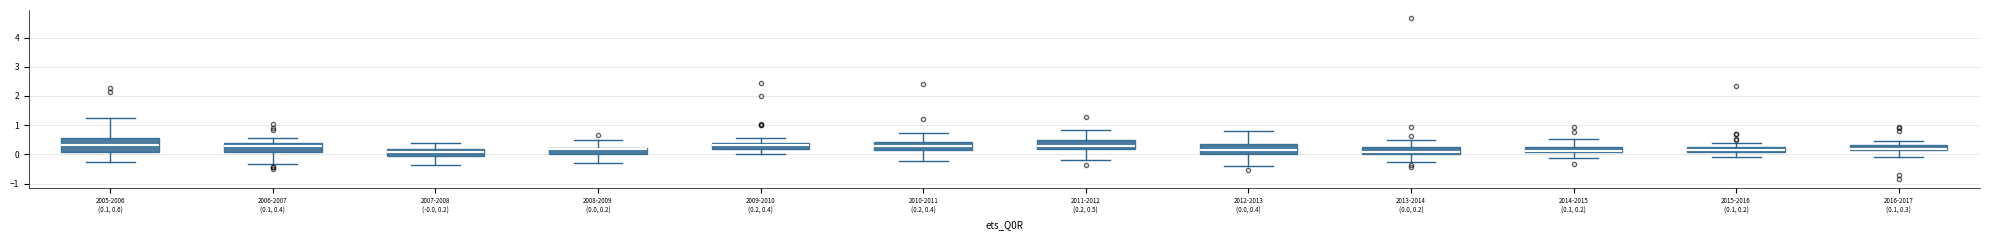

Where is the lower edge of the box for 2015-2016 (0.1, 0.2) on the y-axis? The values are not printed on the chart, so give them approximately, as read against the axis.

0.1